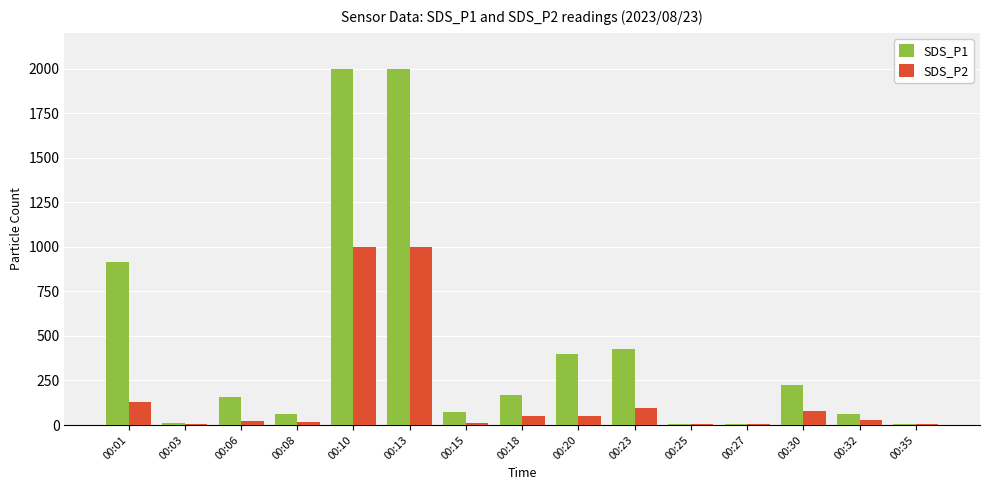

What is the difference between the SDS_P1 values at 00:35 and 00:03?

1.7